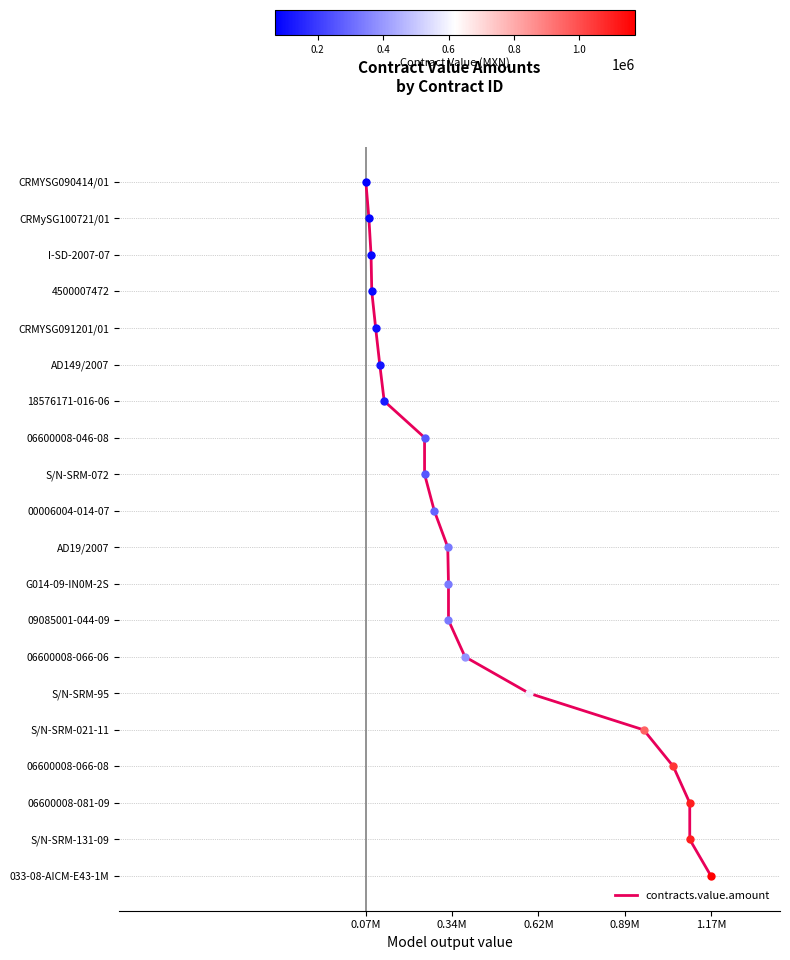

Is this an area chart (filled region under the line)?

No